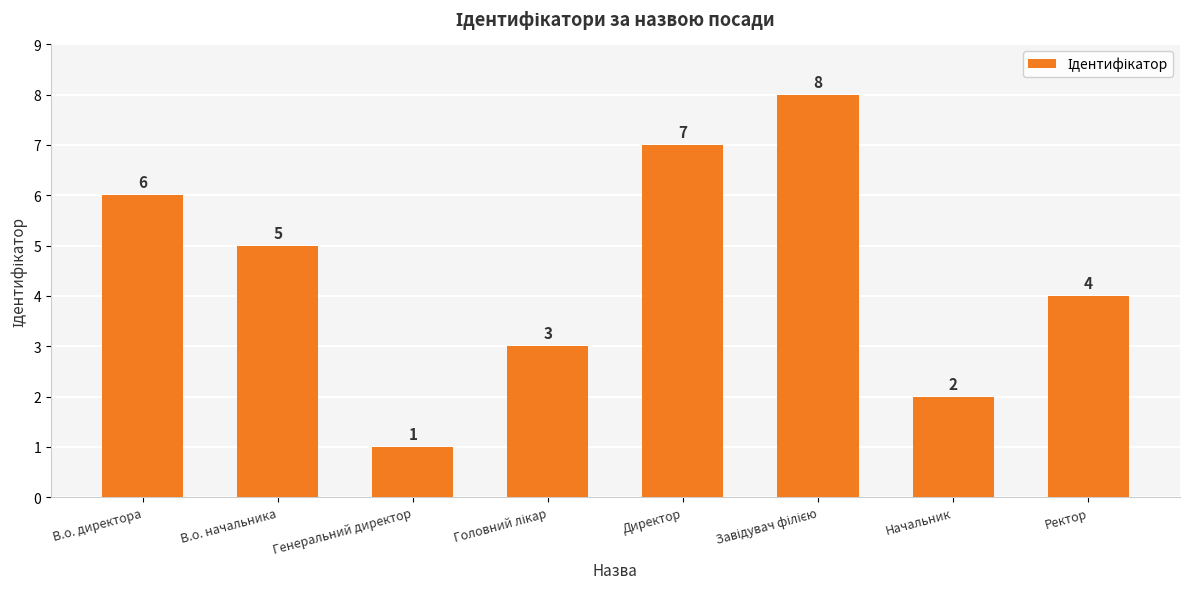

What is the change in value from В.о. директора to Ректор?

-2